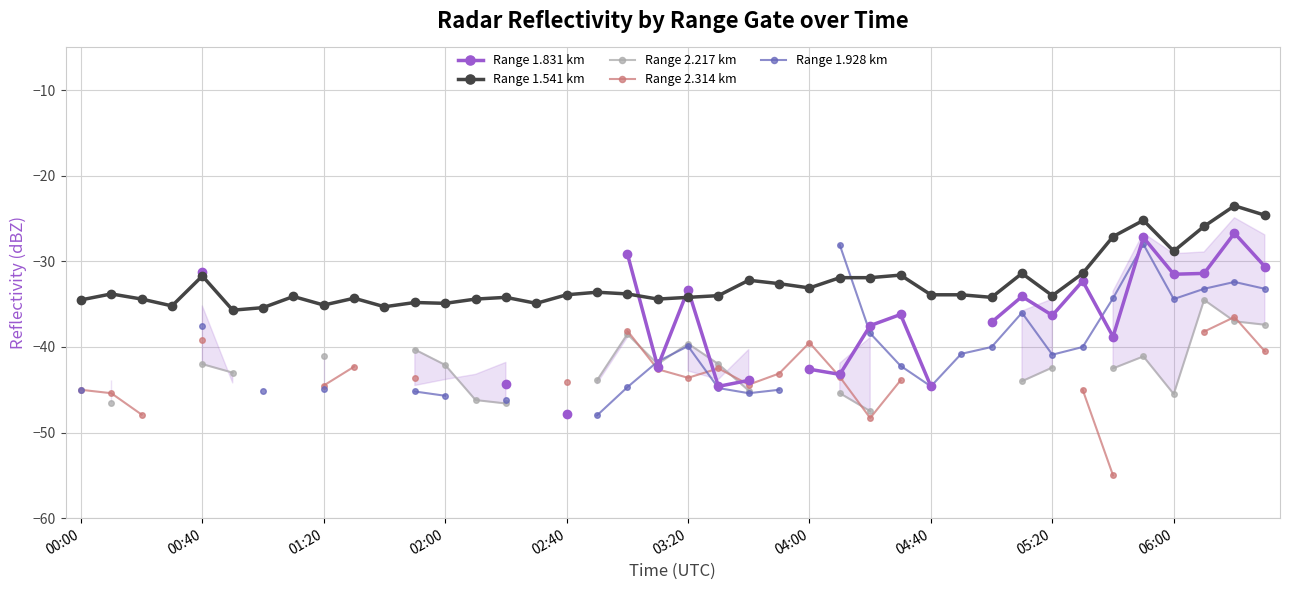

The value of Range 1.541 km at 05:20 is -49.7. True or false?

False